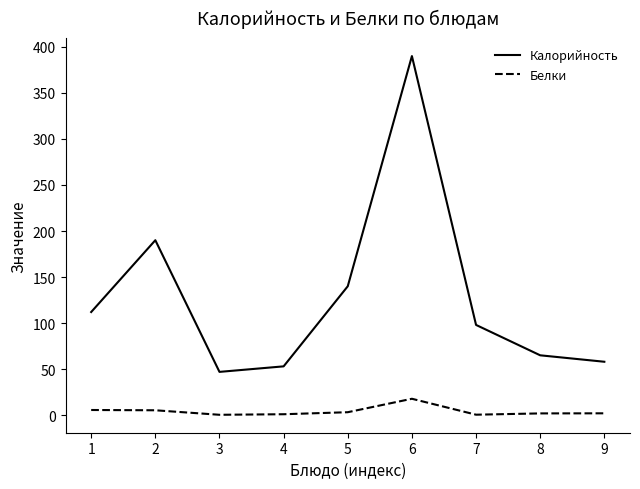

Rank the series by their average value, from lowest to highest.

Белки, Калорийность